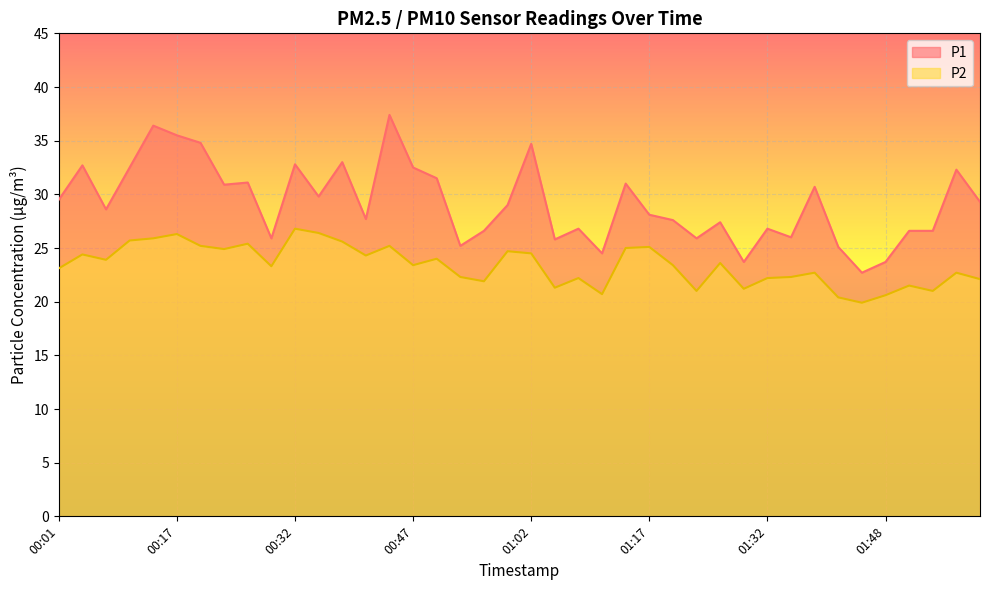

List the series in order of their peak value, lowest first.

P2, P1